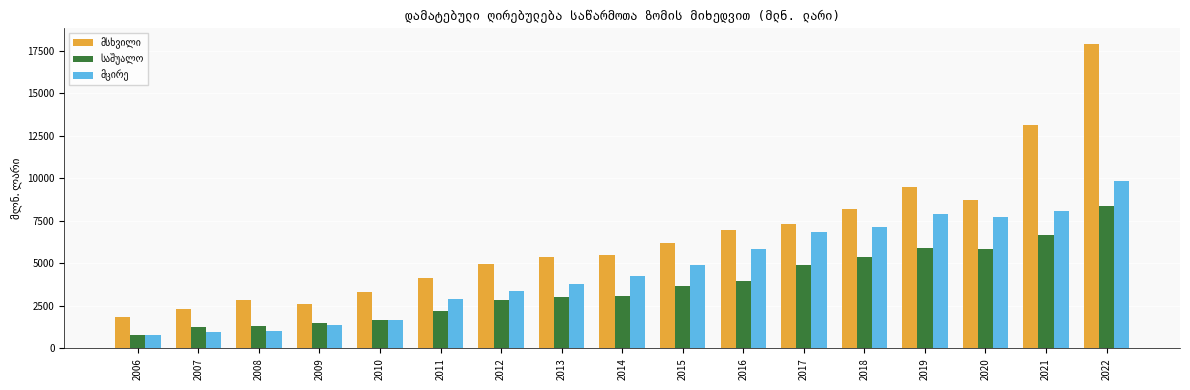

What is the spread (max minus min) of values at 2020?

2916.9